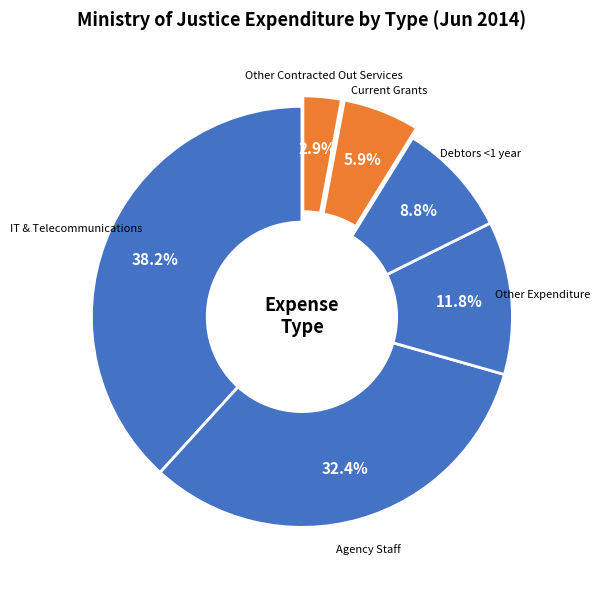

How many slices are in this pie chart?

6